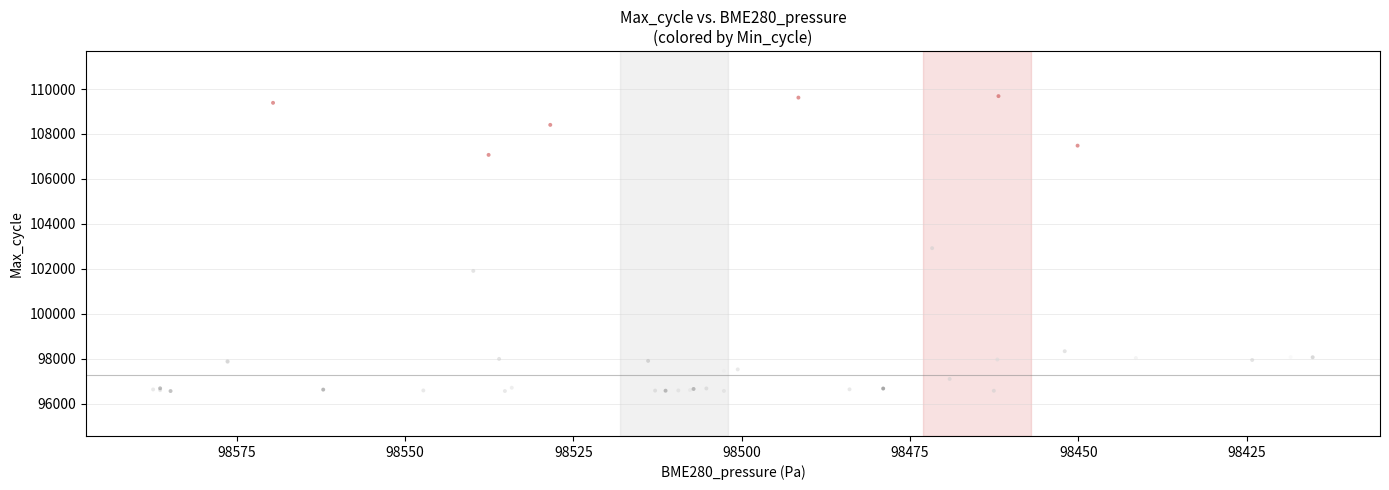

What Y value in the scatter plot is closest to 103121?

102918